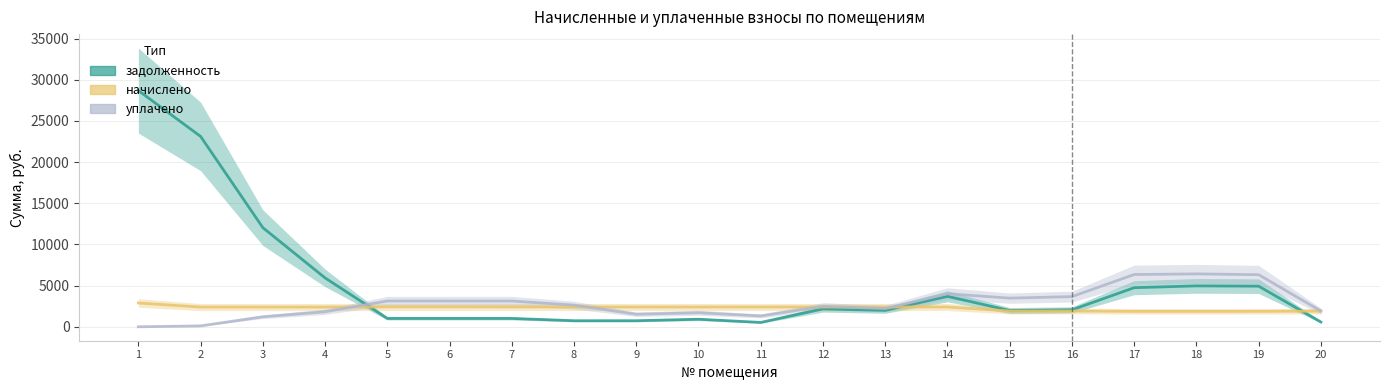

What is the sum of the начислено values at 18 and 15?

3785.6